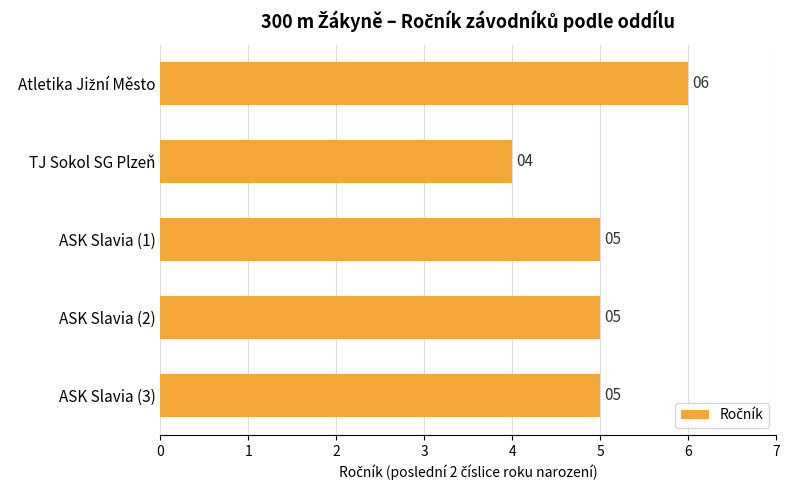

How many categories are shown in the chart?

5